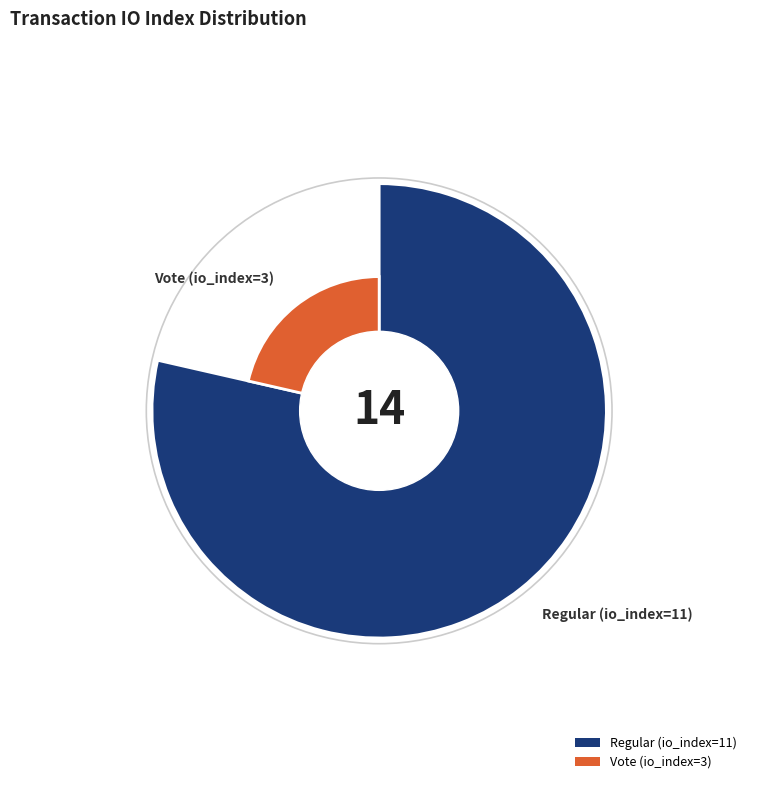

Which slice is the largest?

Regular (io_index=11)